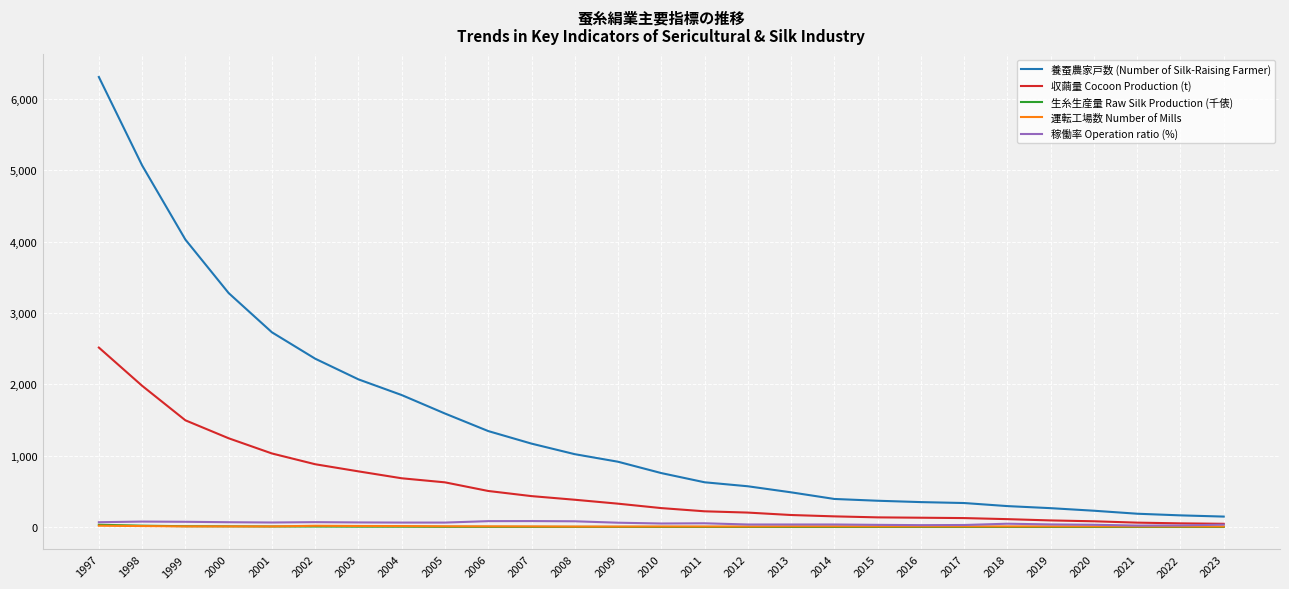

At which category is the sum across all series the highest?

1997